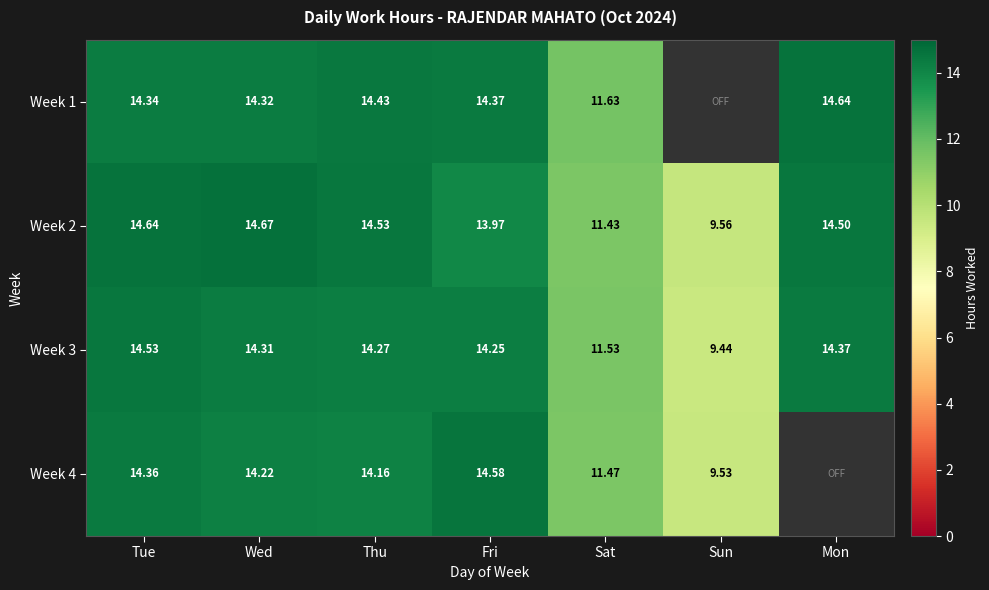

At which label is Week 2 closest to 12?

Sat